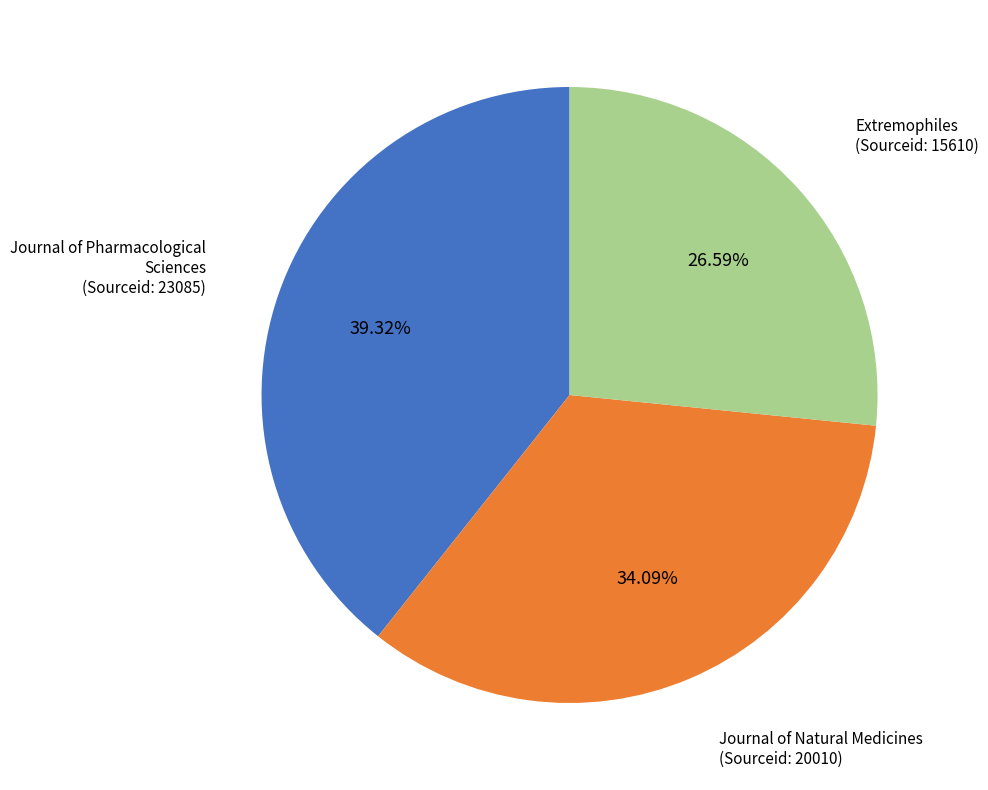

What is the ratio of the value at Journal of Natural Medicines to the value at Extremophiles?

1.3